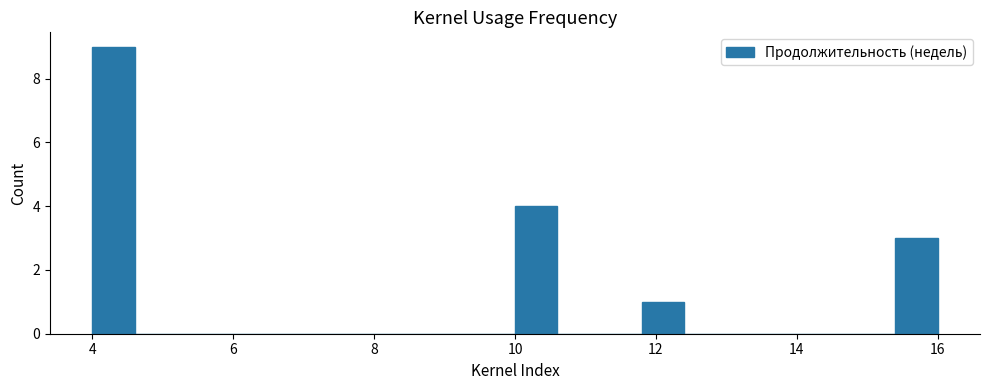

Read against the x-axis, roughly where is the centre of the tallest bar?

4.4